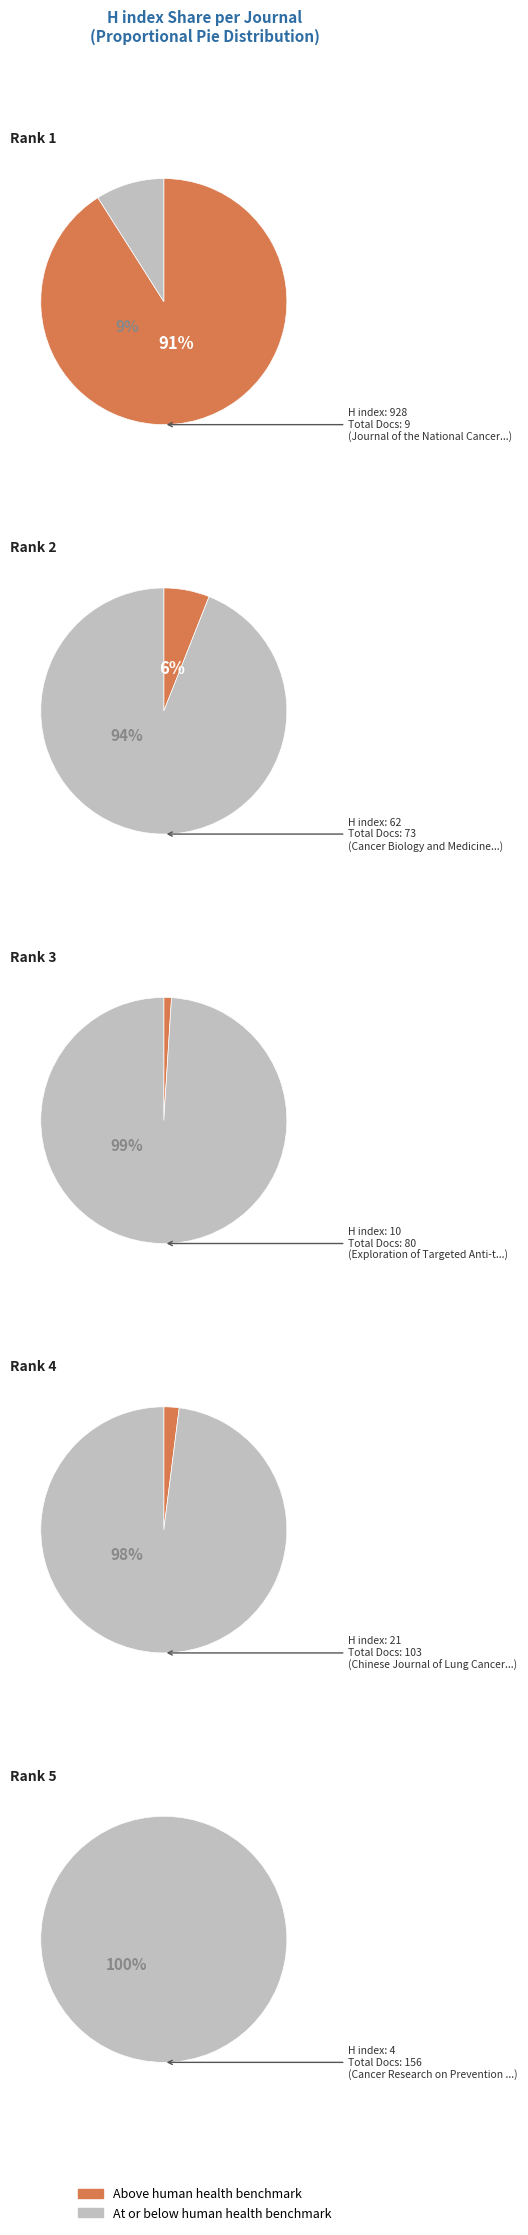

Does Cancer Research on Prevention and Treatment account for over 50% of the chart?

No